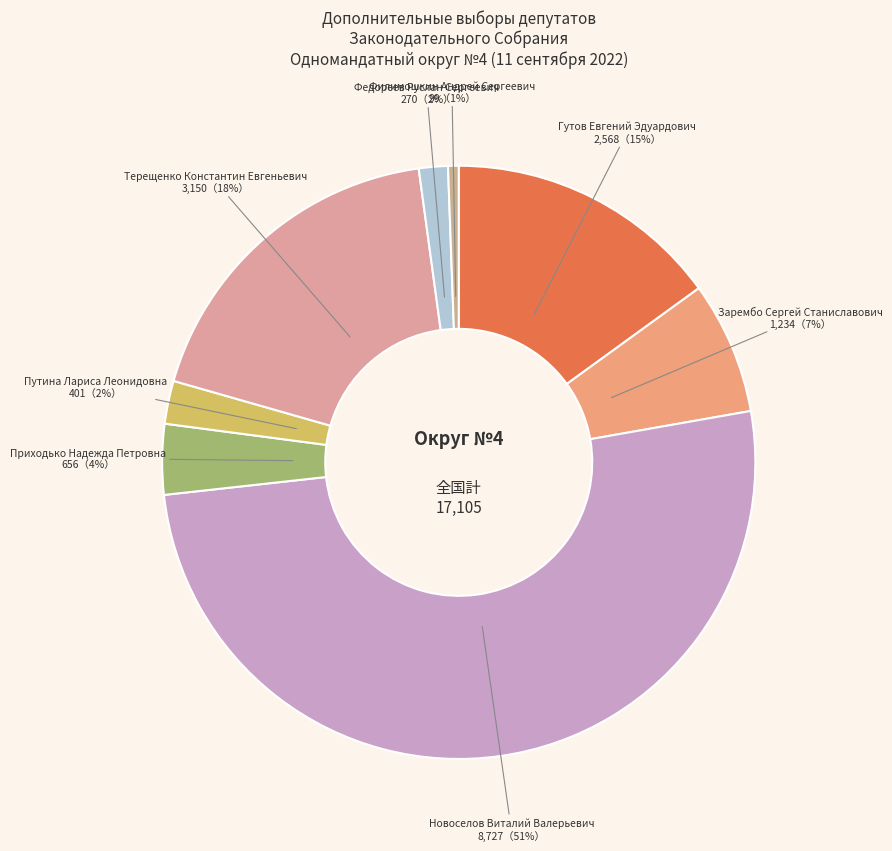

Between Приходько Надежда Петровна and Гутов Евгений Эдуардович, which is larger?

Гутов Евгений Эдуардович